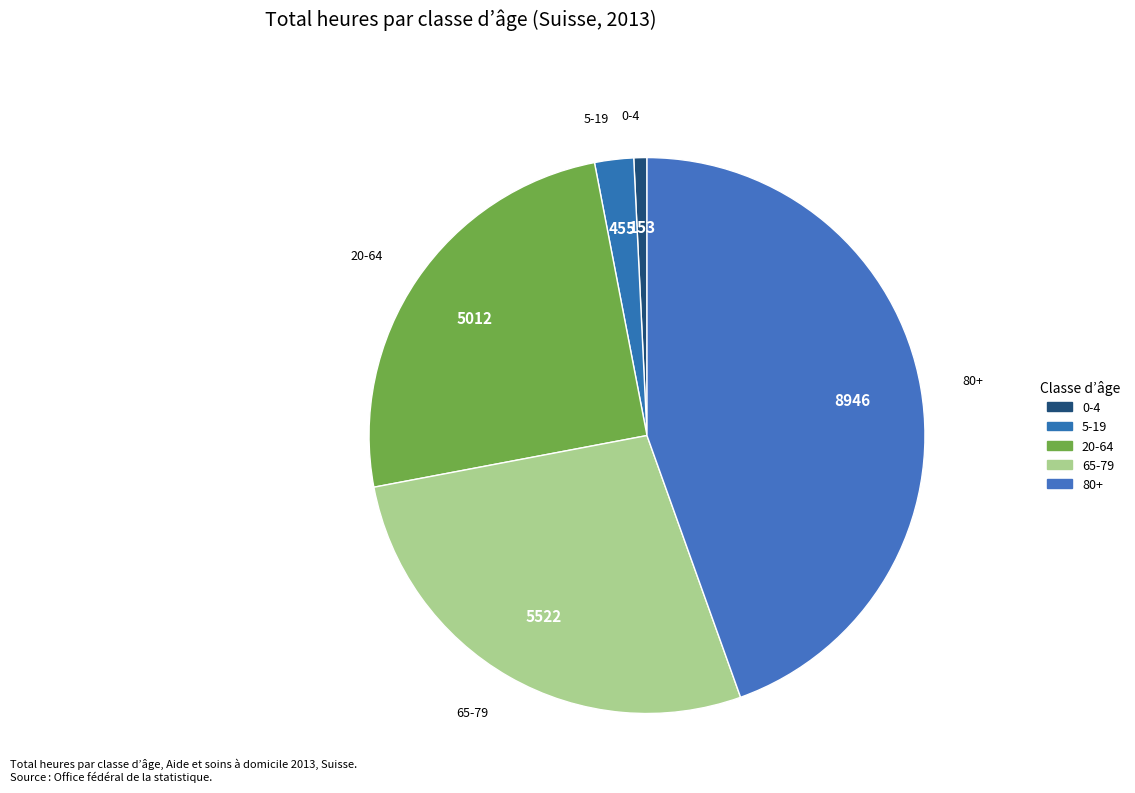

To the nearest percent, what portion does 80+ represent?

45%